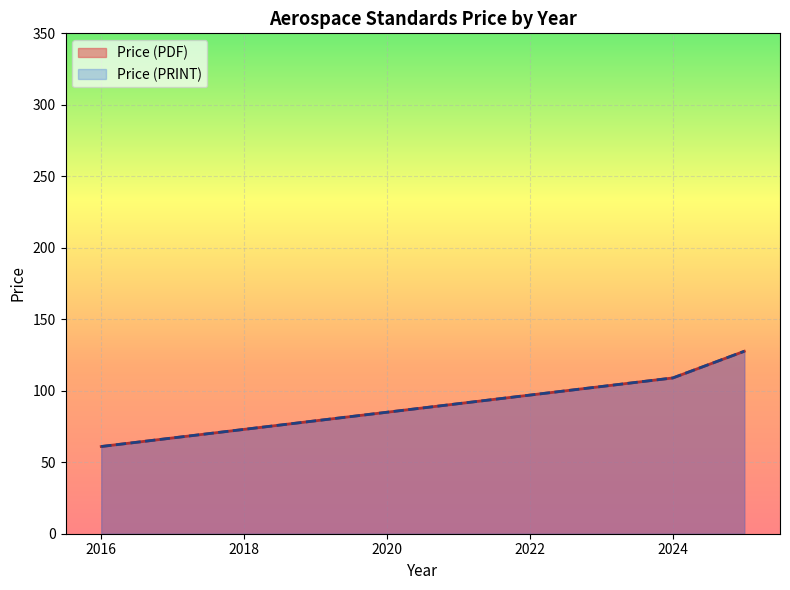

The value of Price (PRINT) at 2025 is 269.3. True or false?

False